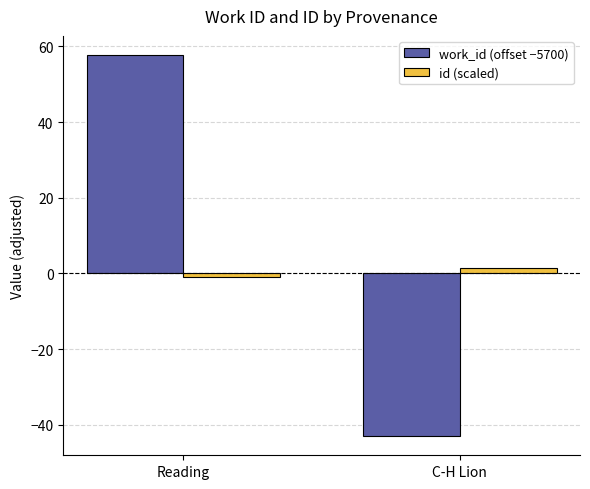

Rank the series by their average value, from highest to lowest.

work_id (offset −5700), id (scaled)